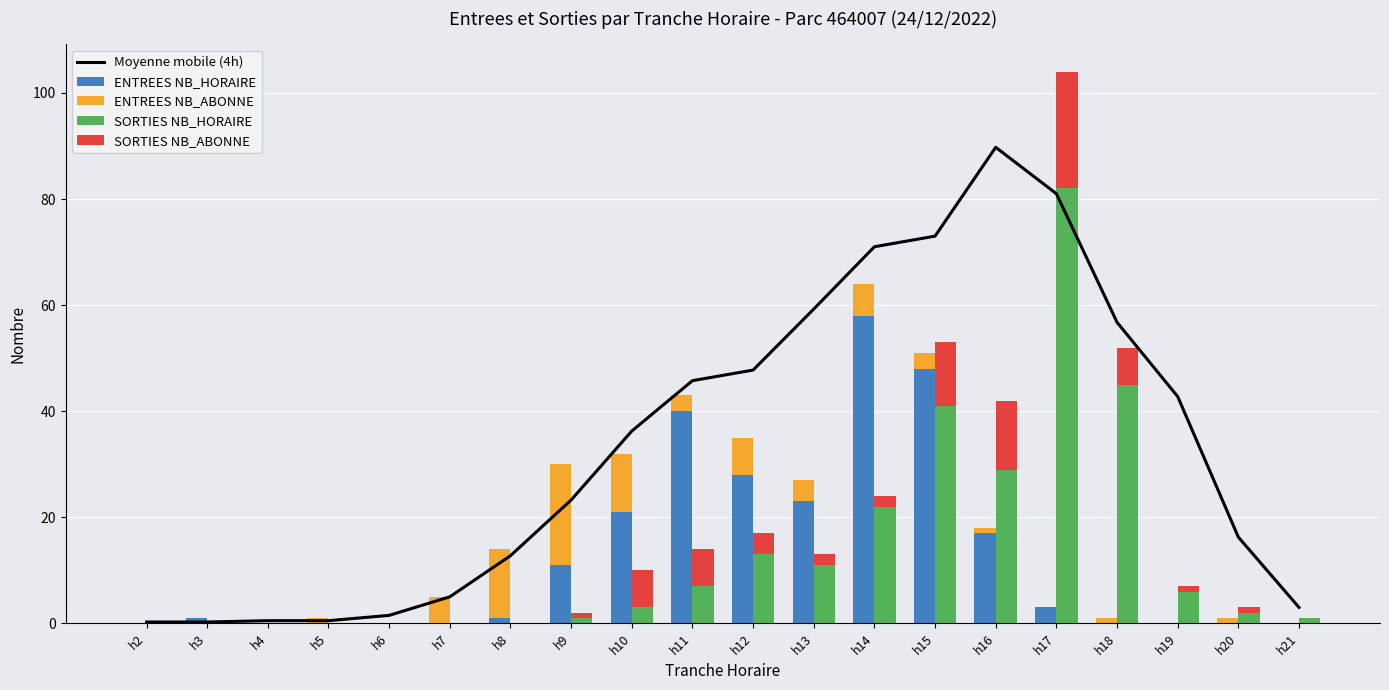

What is the maximum value shown in the chart?

89.8